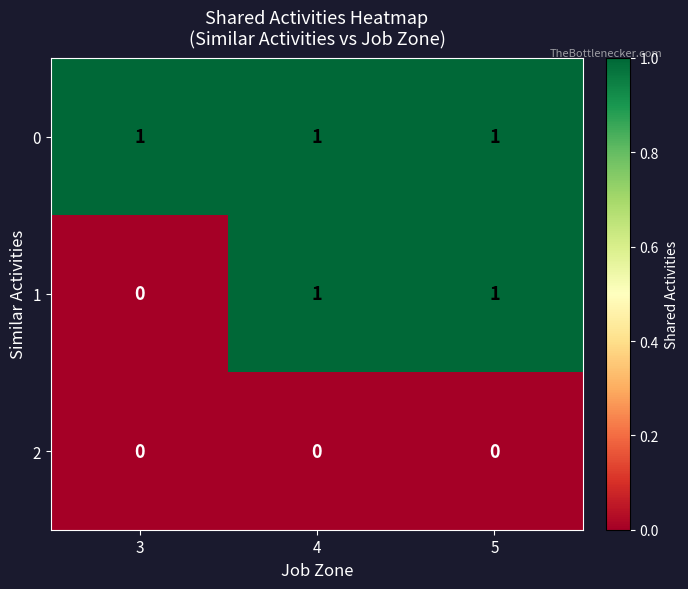

Reading left to right, list all the values displayed in this chart.

0: 1	1	1
1: 0	1	1
2: 0	0	0